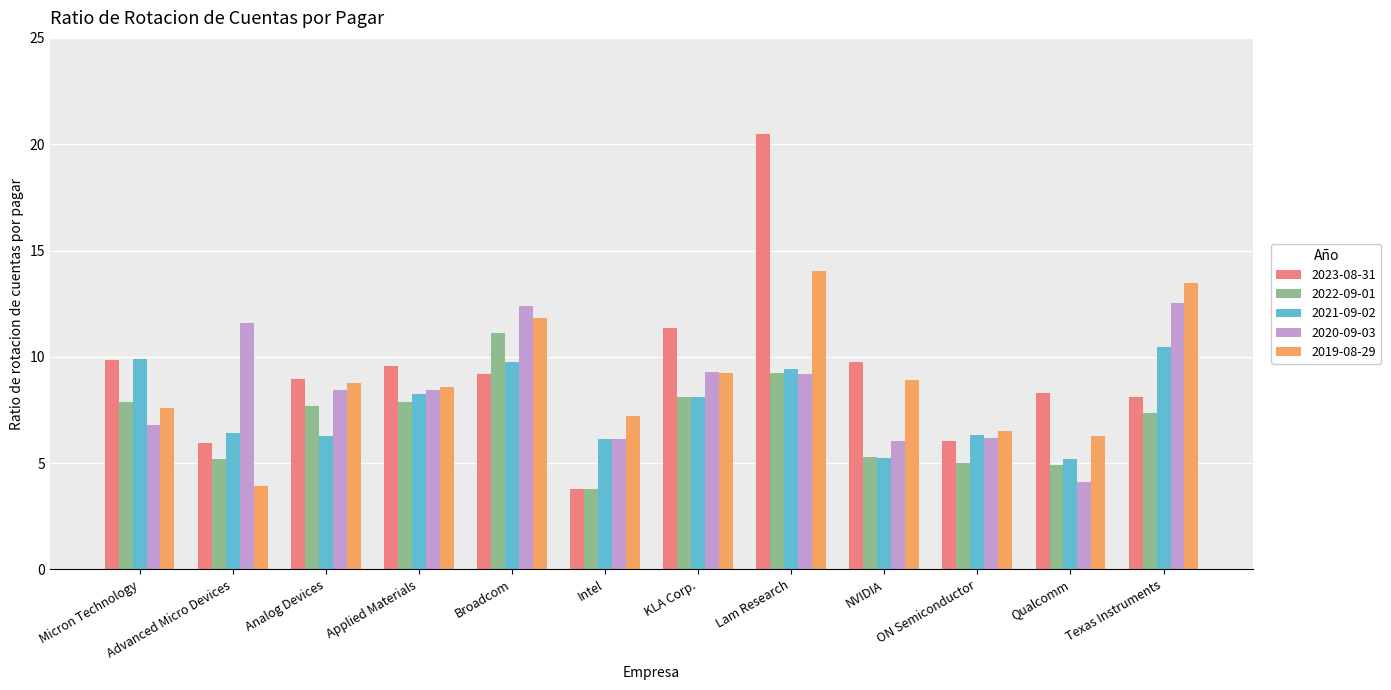

How many values in the 2019-08-29 series are below 8?

5